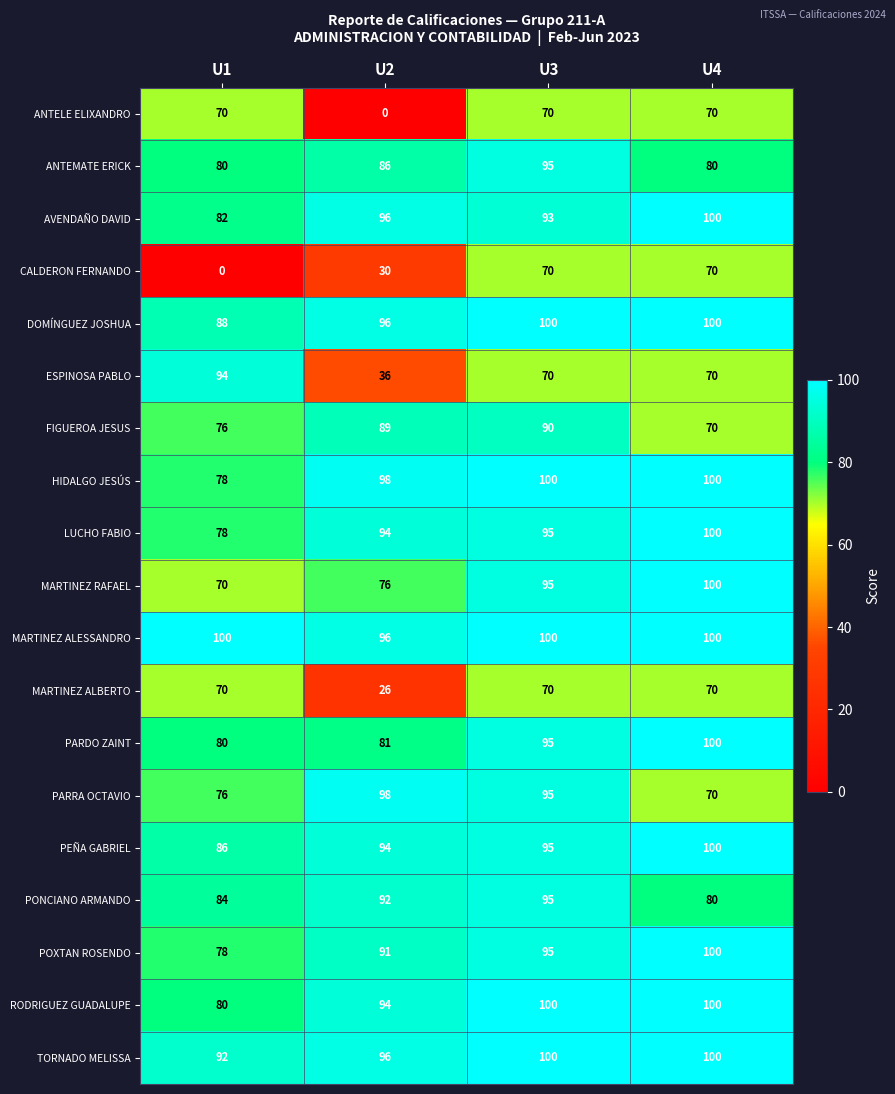

What is the spread (max minus min) of values at U4?

30